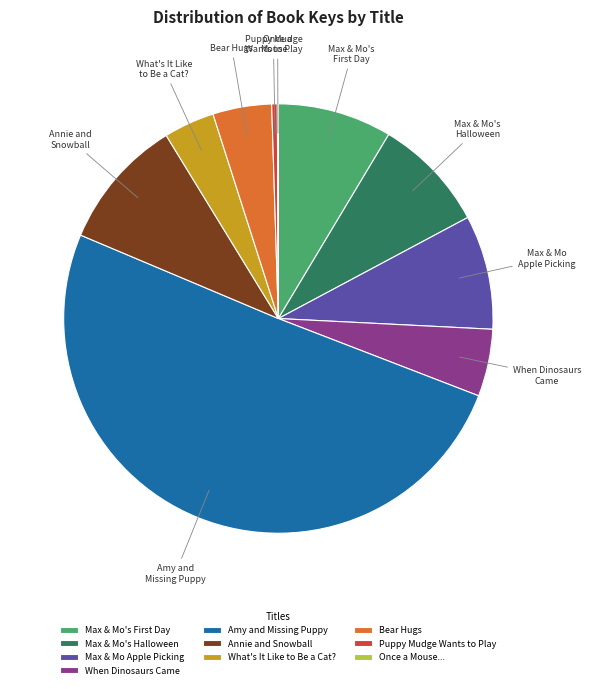

Which slice is the largest?

Amy and Missing Puppy